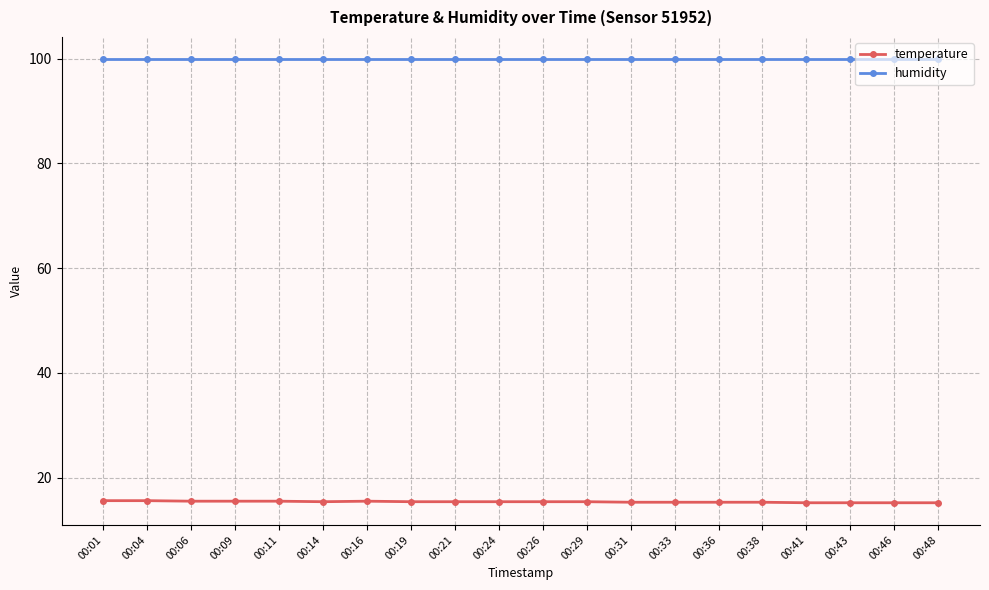

What are all the series names shown in the legend?

temperature, humidity